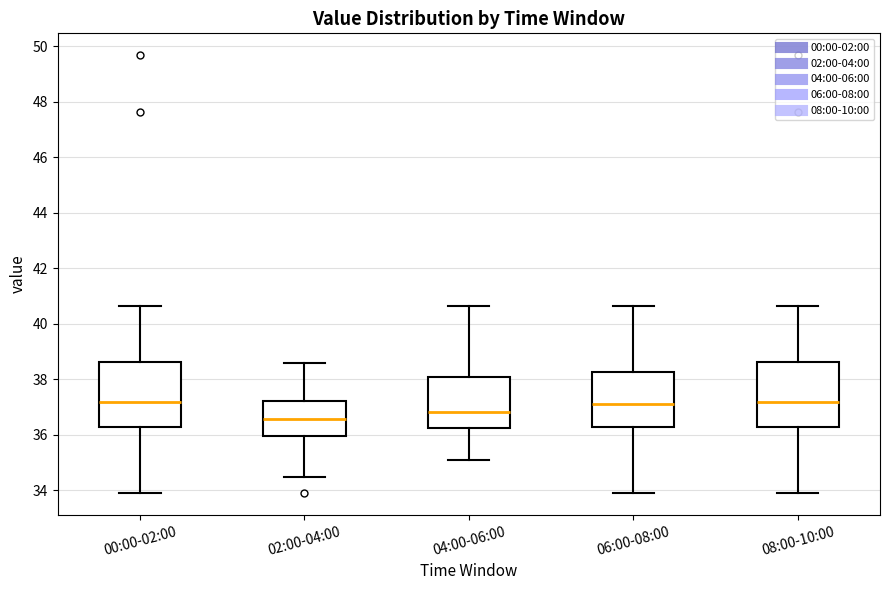

Where does the median line of the box for 06:00-08:00 sit on the y-axis? The values are not printed on the chart, so give them approximately, as read against the axis.

37.2